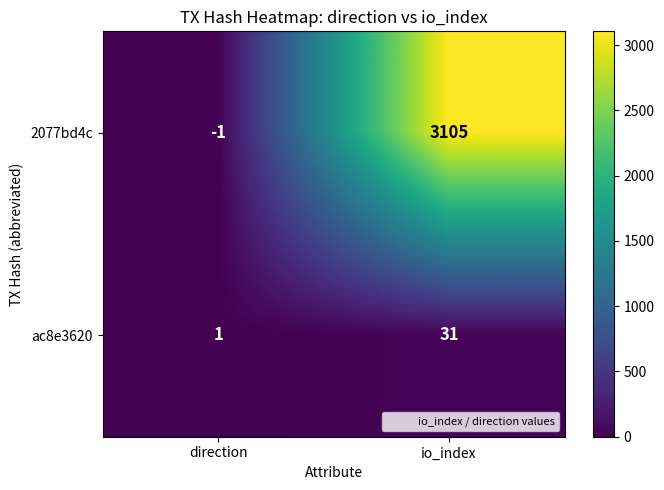

At which label is 2077bd4c closest to 1552?

direction